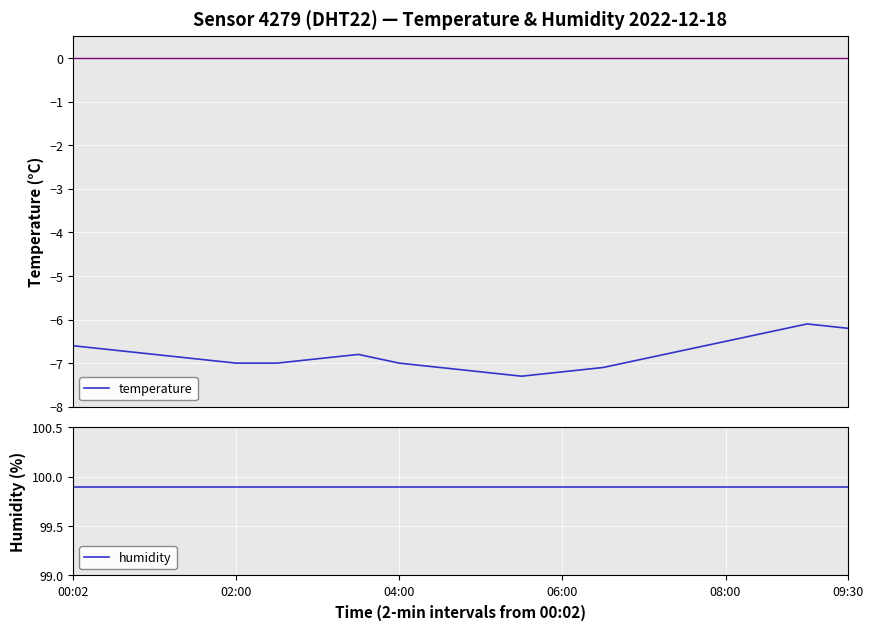

What is the spread (max minus min) of values at 04:00?

106.7